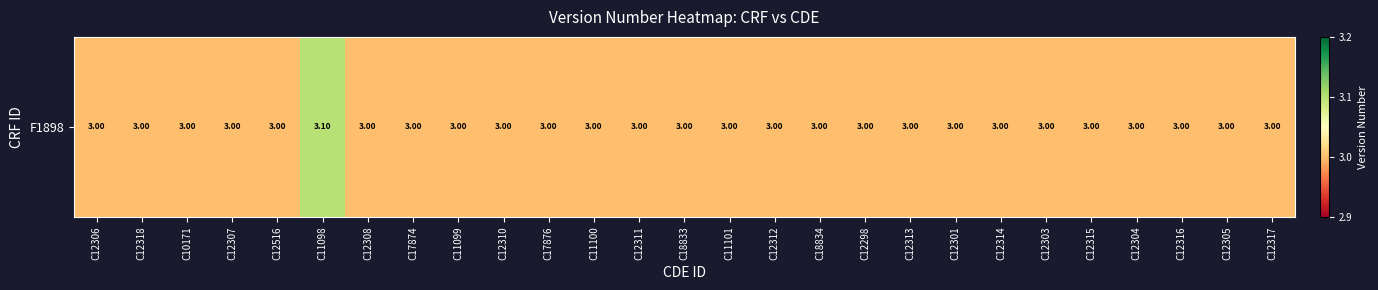

Reading left to right, list all the values displayed in this chart.

3.0	3.0	3.0	3.0	3.0	3.1	3.0	3.0	3.0	3.0	3.0	3.0	3.0	3.0	3.0	3.0	3.0	3.0	3.0	3.0	3.0	3.0	3.0	3.0	3.0	3.0	3.0